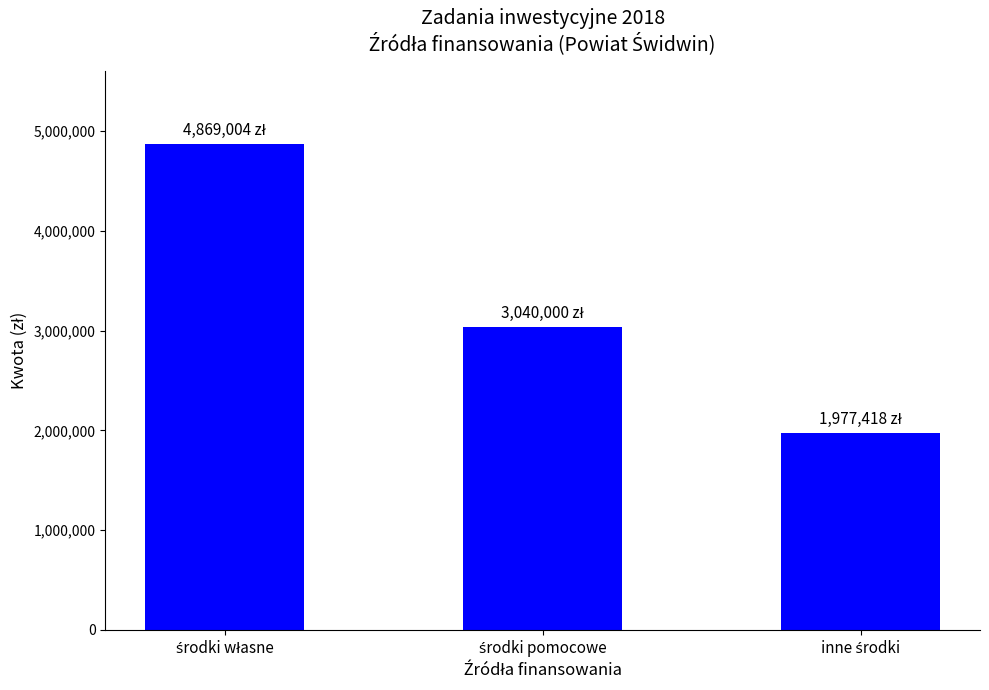

What is the minimum value shown in the chart?

1977418